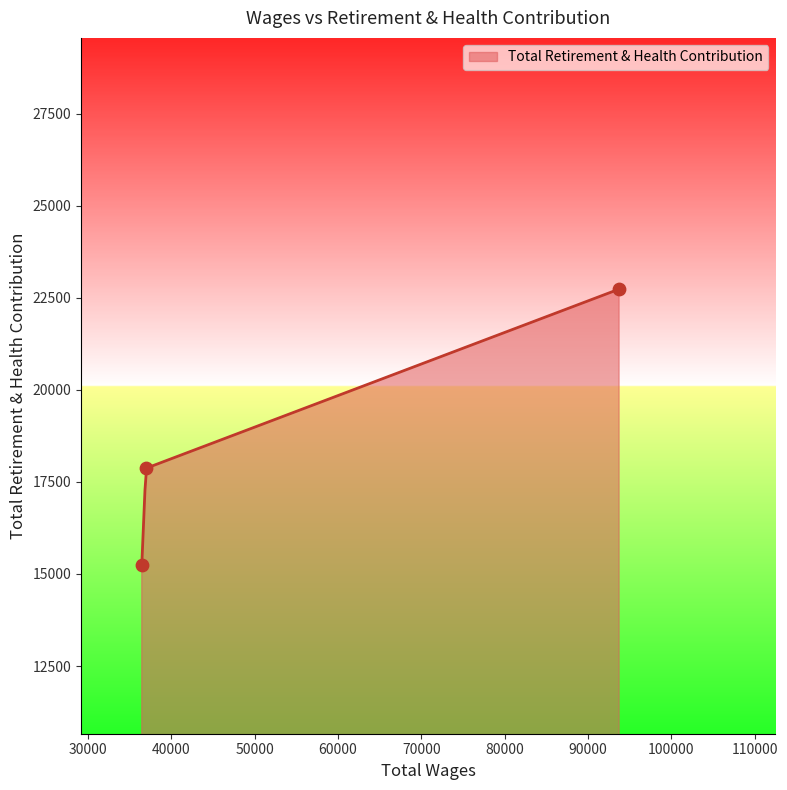

Approximately how many times larger is the value at 36949.0 compared to 93744.0?

0.8